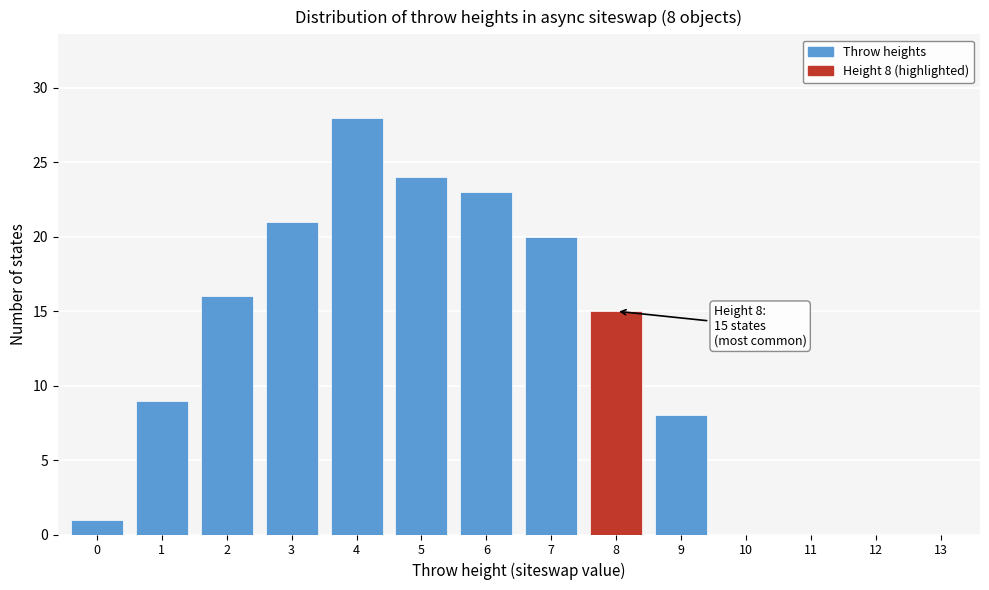

Reading left to right, list all the values displayed in this chart.

0=1	1=9	2=16	3=21	4=28	5=24	6=23	7=20	8=15	9=8	10=0	11=0	12=0	13=0